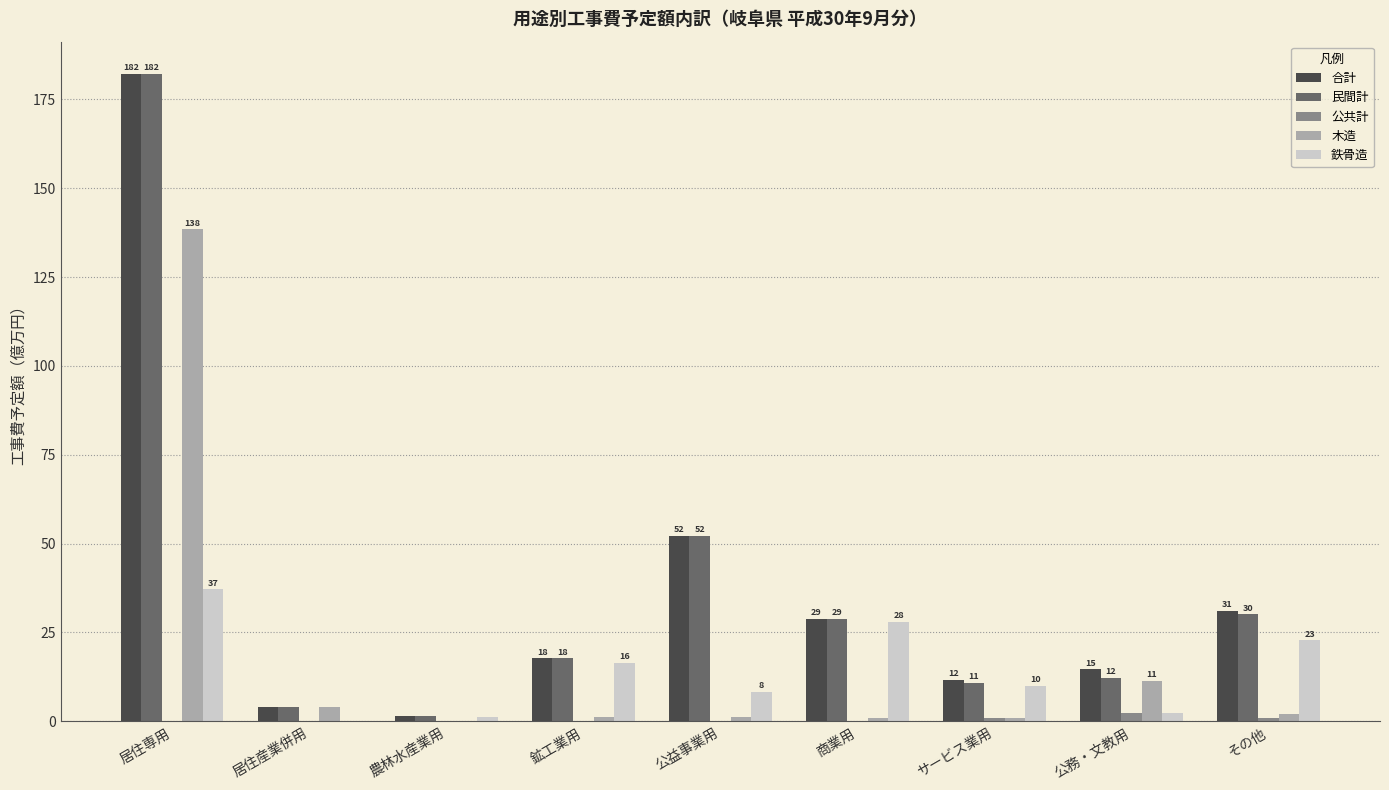

What is the sum of all 合計 values?

343.7